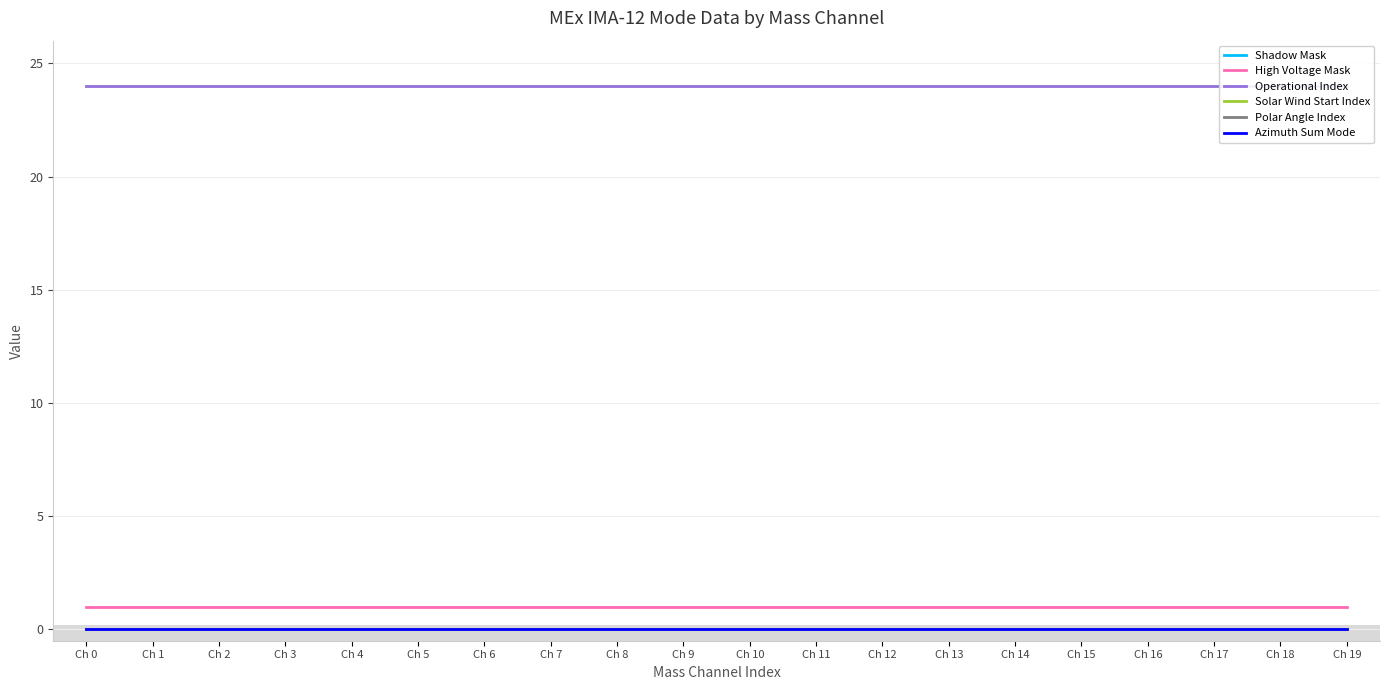

Is it true that Operational Index equals 11 at Ch 0?

False